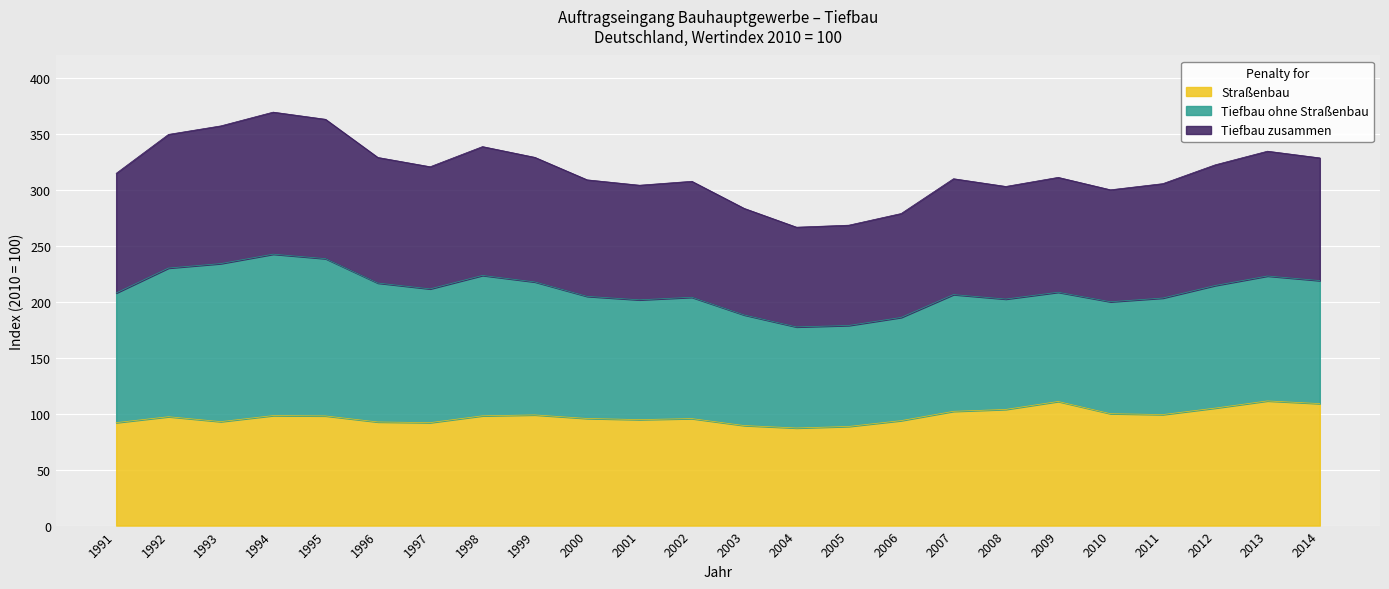

What is the value of the Straßenbau point at the 2nd from the left?

97.3